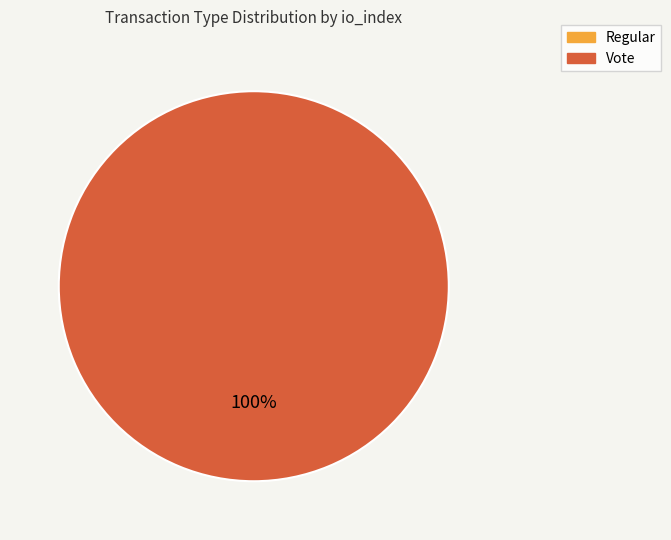

Combined, do Regular and Vote account for over 50%?

Yes